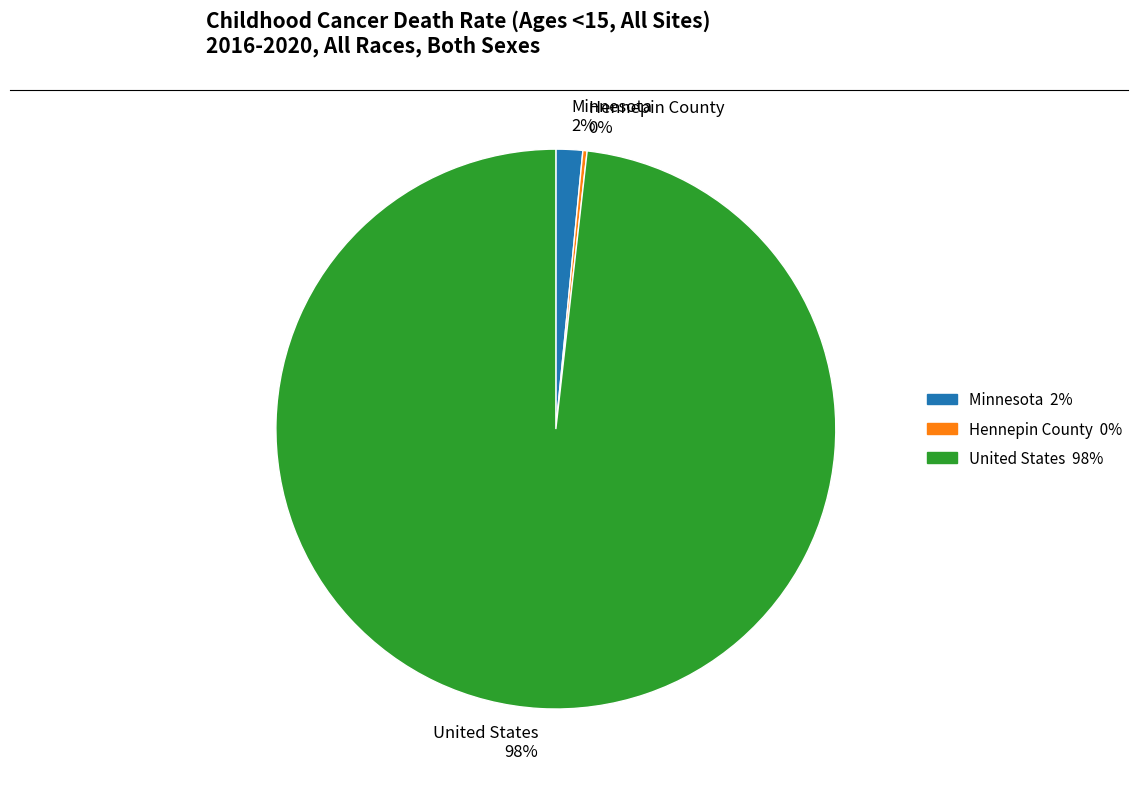

To the nearest percent, what is the combined percentage of Minnesota 2% and United States 98%?

100%